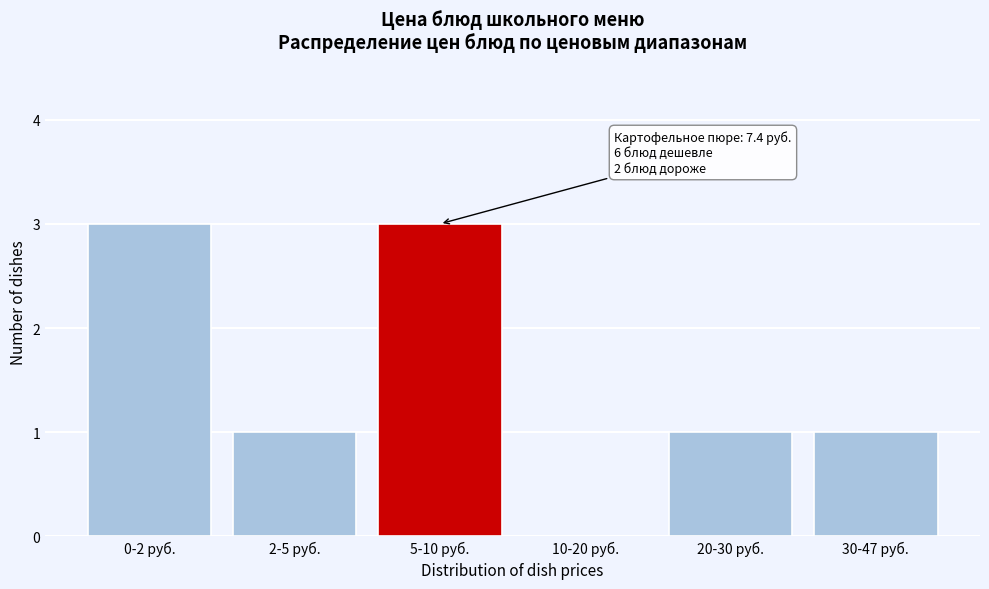

Reading left to right, extract all data points from this chart.

0-2 руб.=3	2-5 руб.=1	5-10 руб.=3	10-20 руб.=0	20-30 руб.=1	30-47 руб.=1